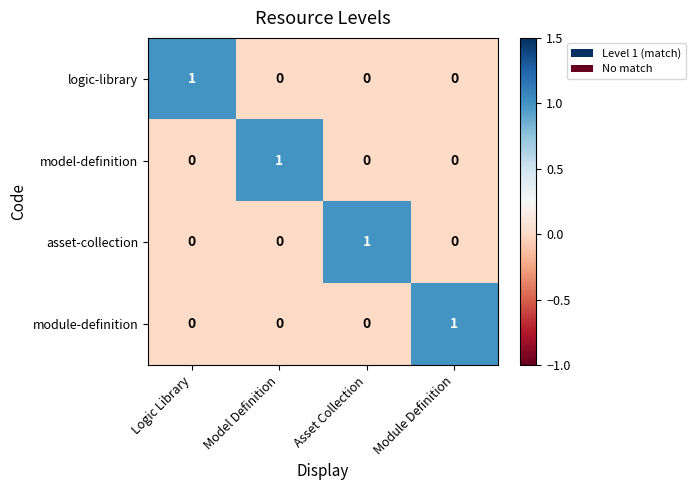

True or false: logic-library has a value of 2 at Logic Library.

False